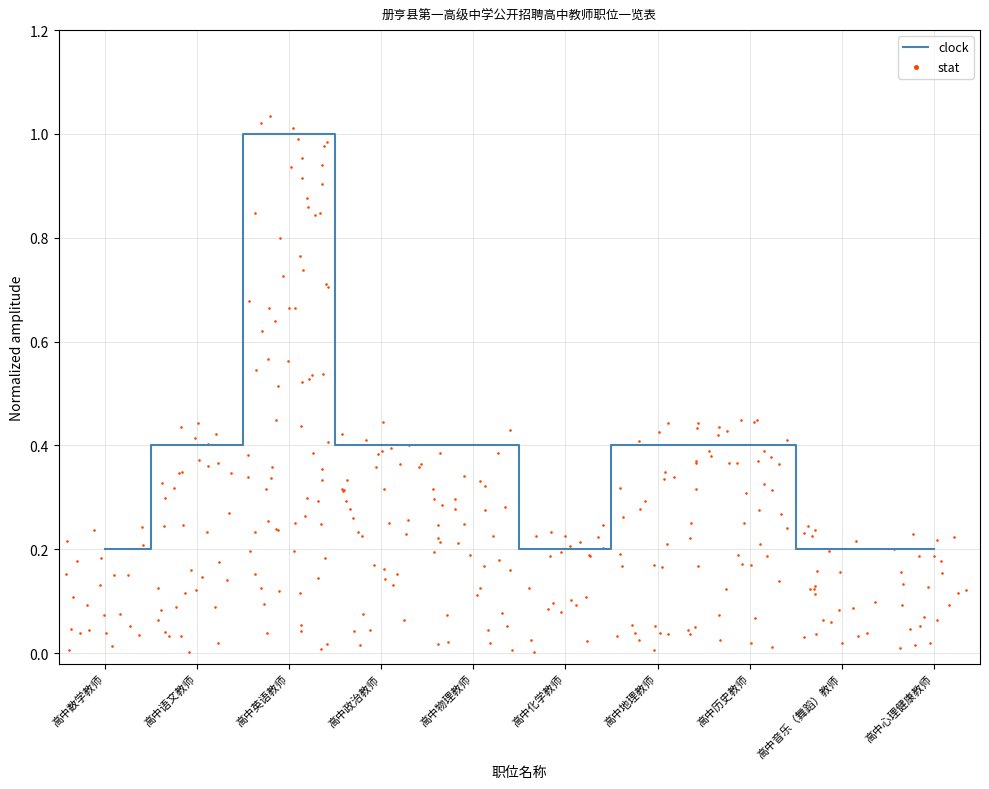

Which has a higher value, 高中英语教师 or 高中语文教师?

高中英语教师